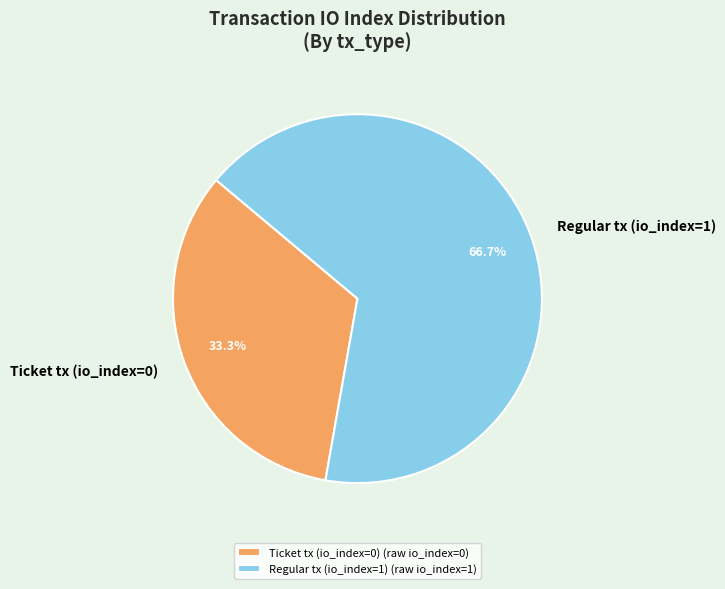

The Regular tx (io_index=1) slice represents 91% of the pie. True or false?

False